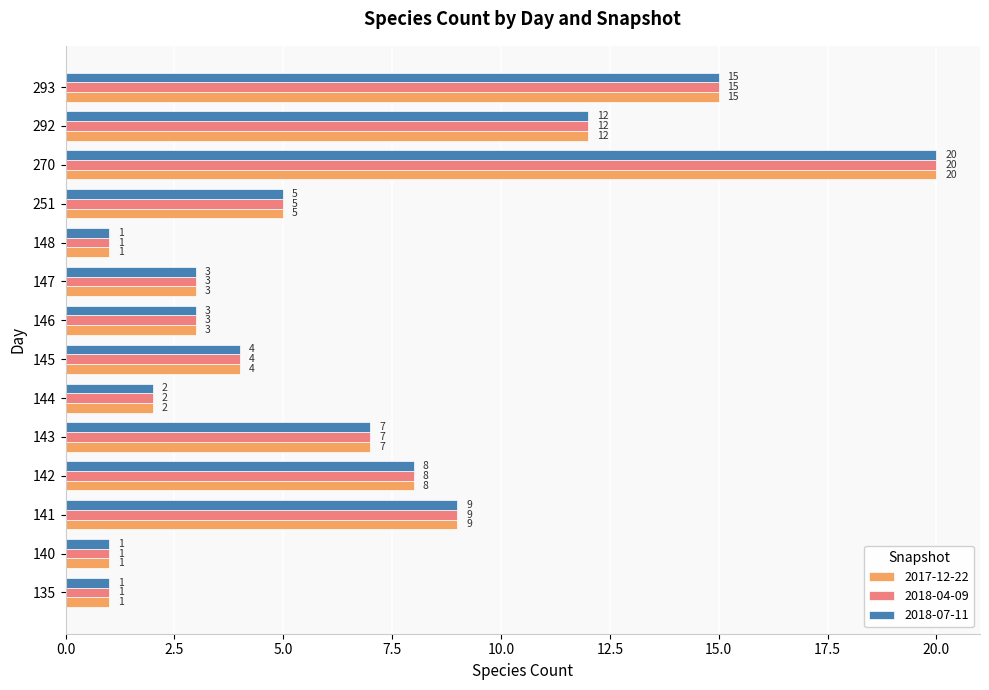

Which category has the highest value across all series?

270